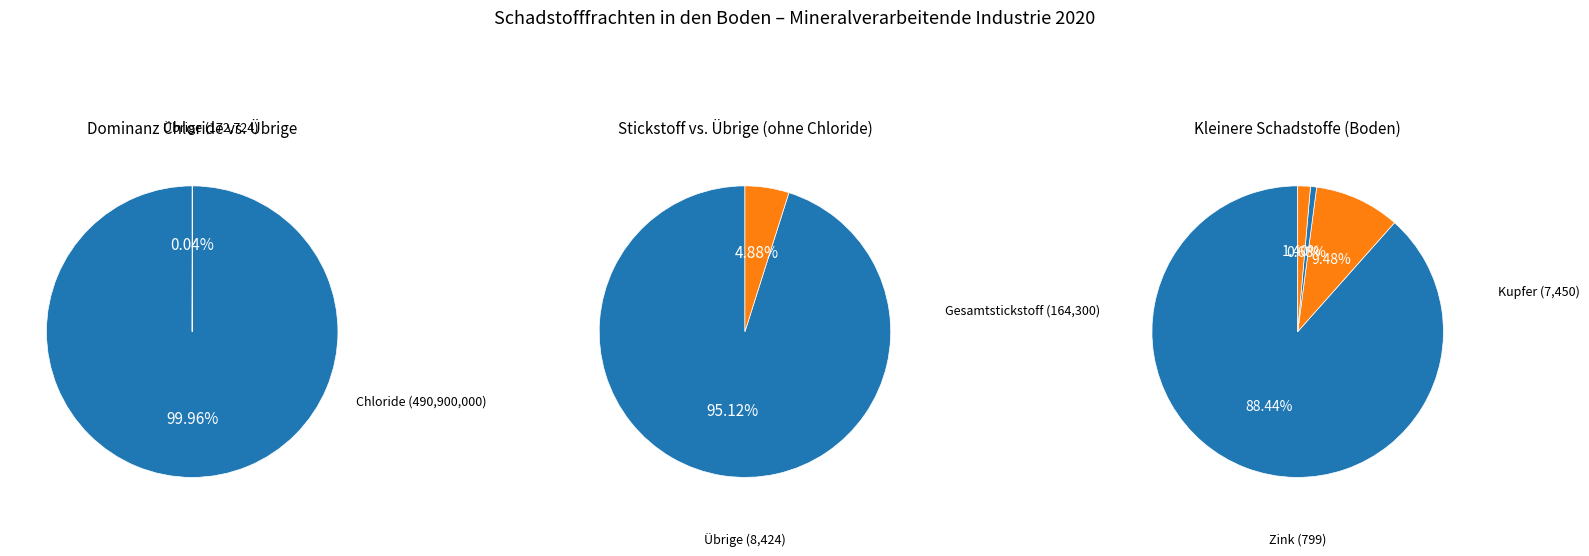

Does any single category account for the majority?

Yes